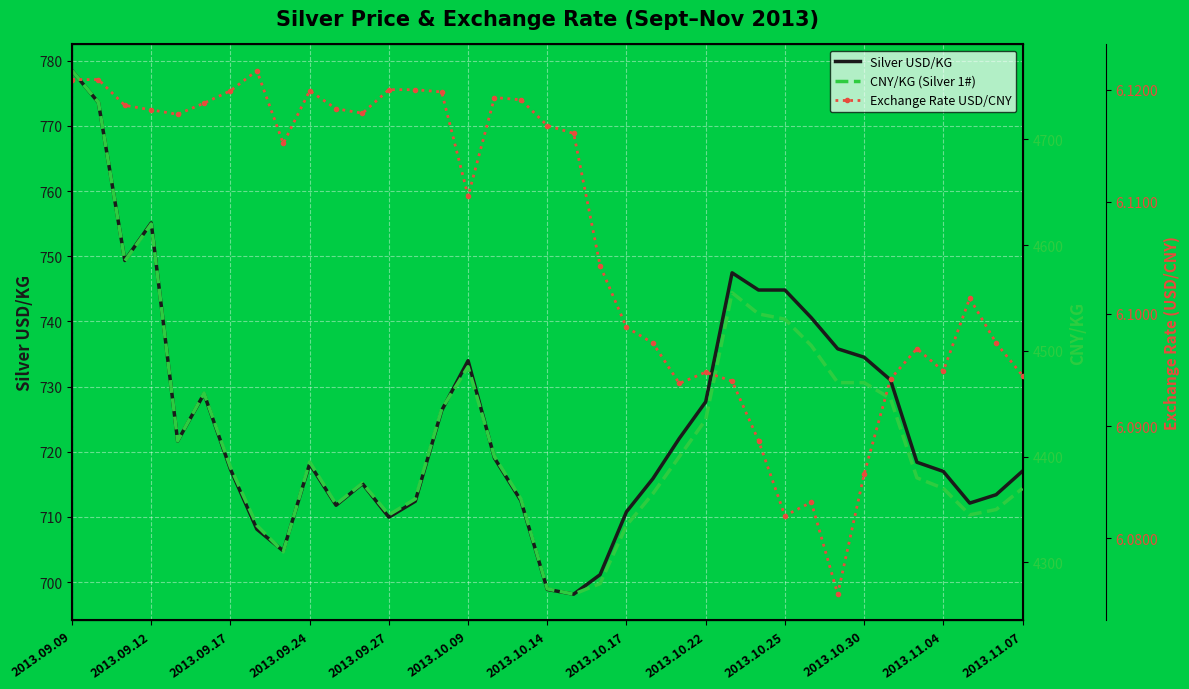

What are all the series names shown in the legend?

Silver USD/KG, CNY/KG (Silver 1#), Exchange Rate USD/CNY